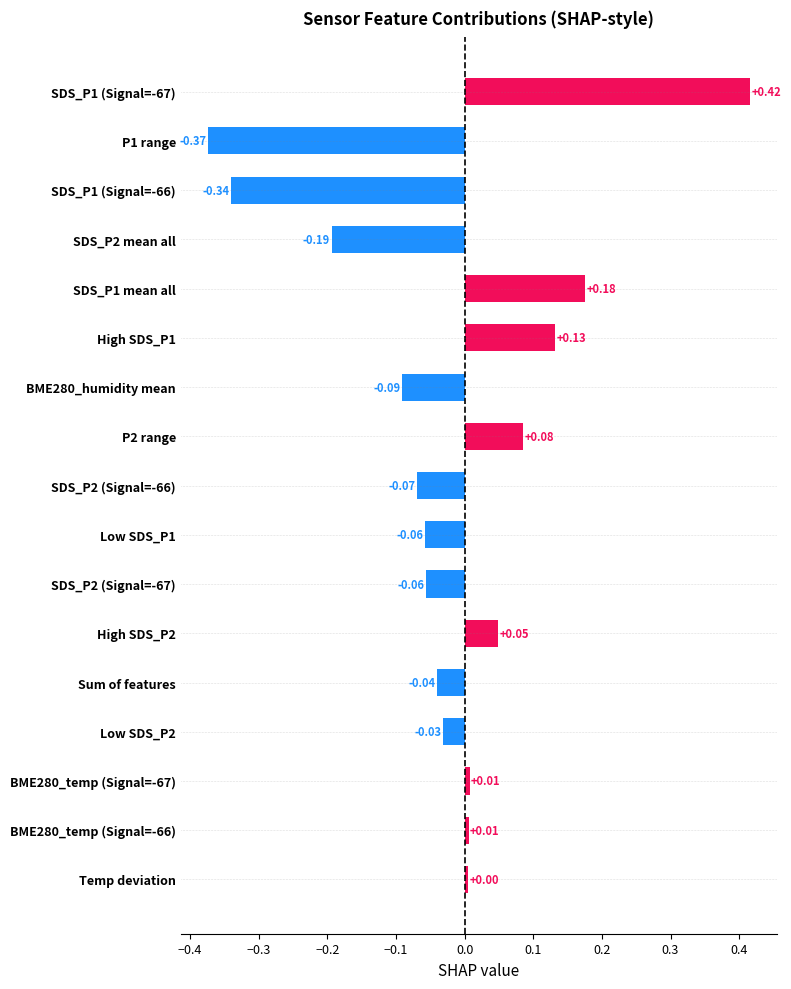

At which label is the value closest to 0?

Temp deviation